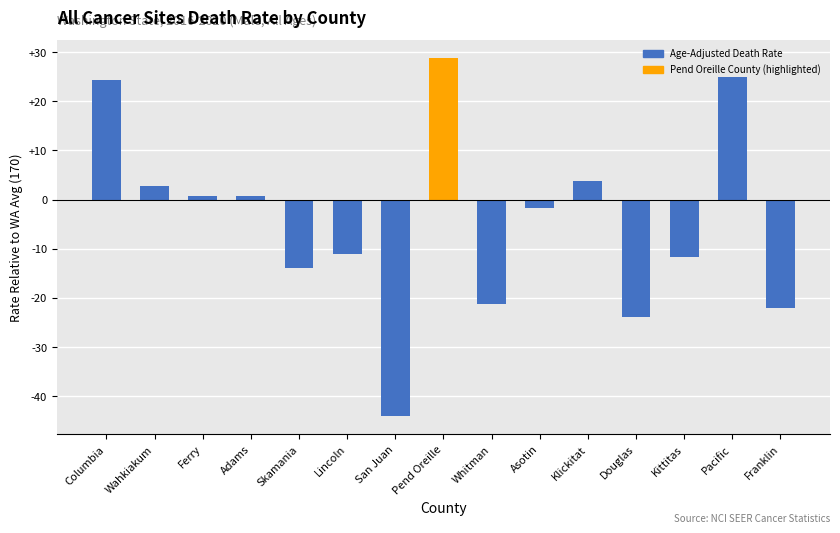

Which category has the highest value across all series?

Pend Oreille